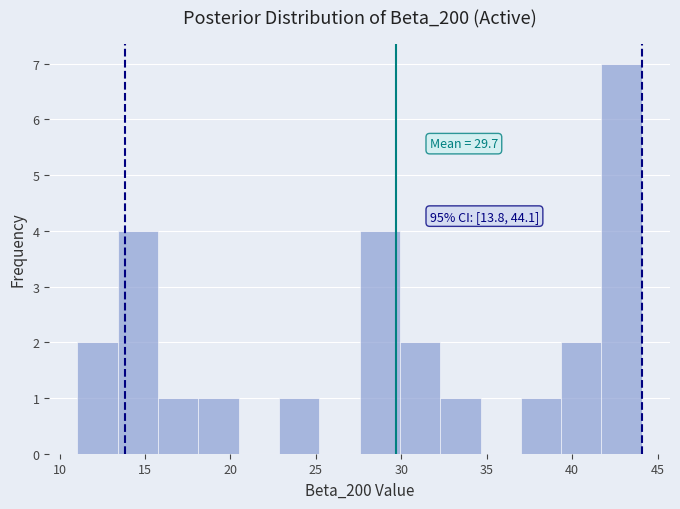

Over which range of the x-axis is the bar tallest?

41.5 to 44.0